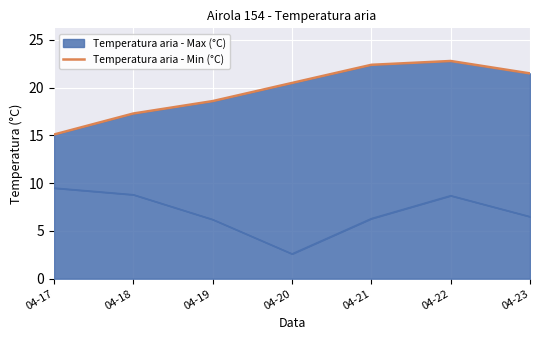

List the labels in order of value, smallest first.

04-17, 04-18, 04-19, 04-20, 04-23, 04-21, 04-22